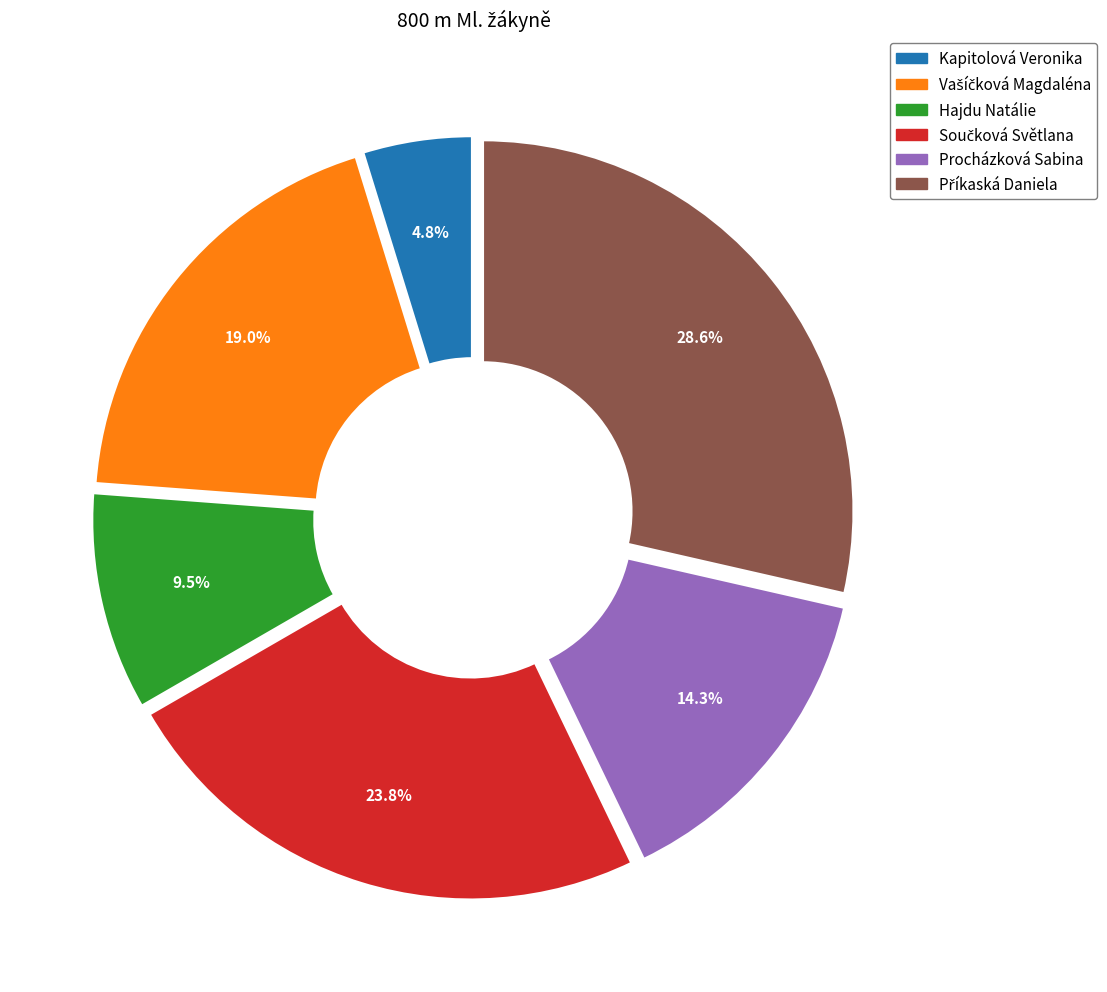

Does any single category account for the majority?

No